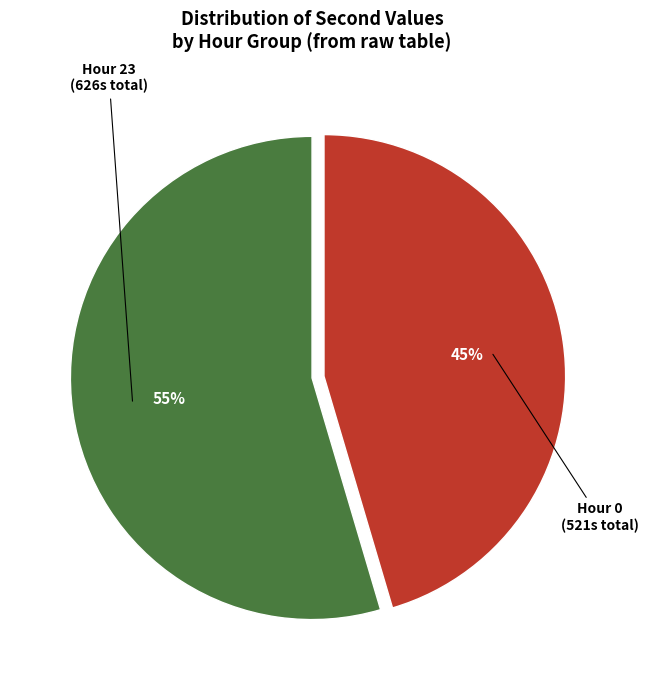

Is there any slice that represents more than half of the pie?

Yes